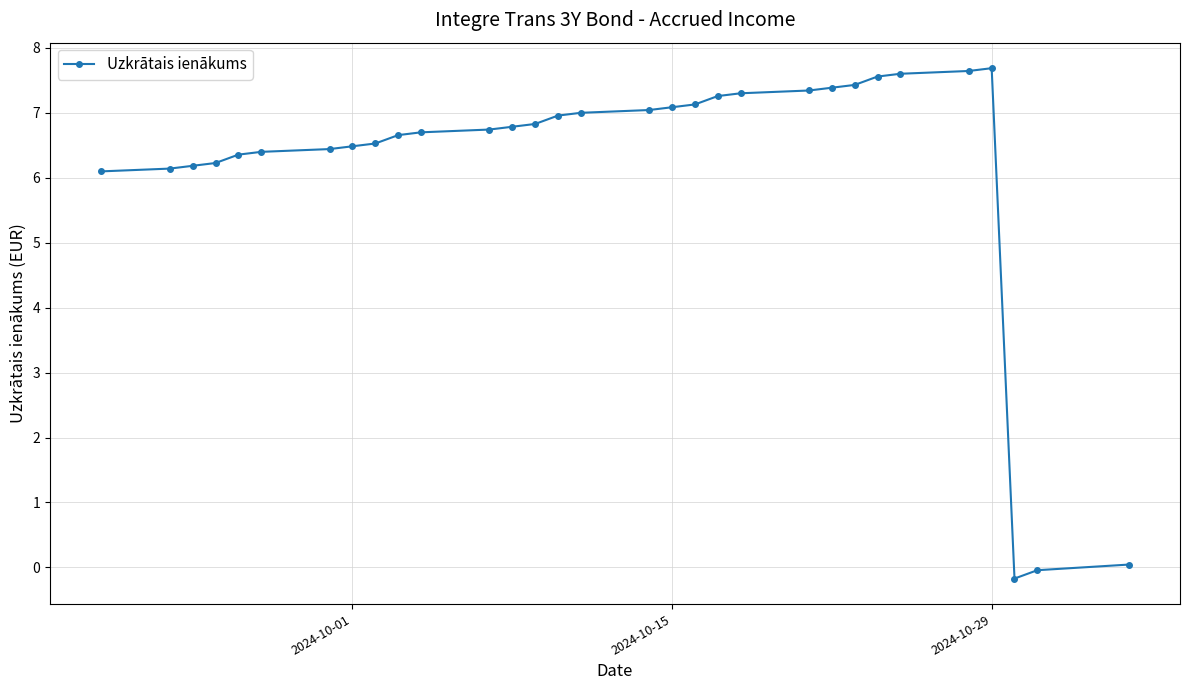

What is the difference between the second highest and second lowest values?

7.7